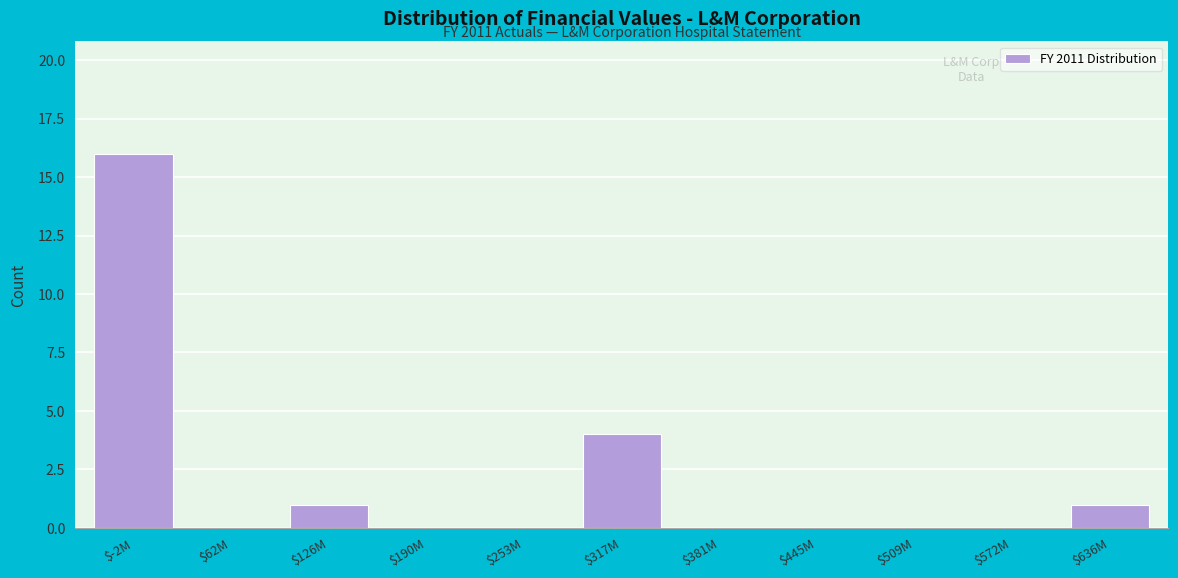

At which label is the value closest to 8?

$317M